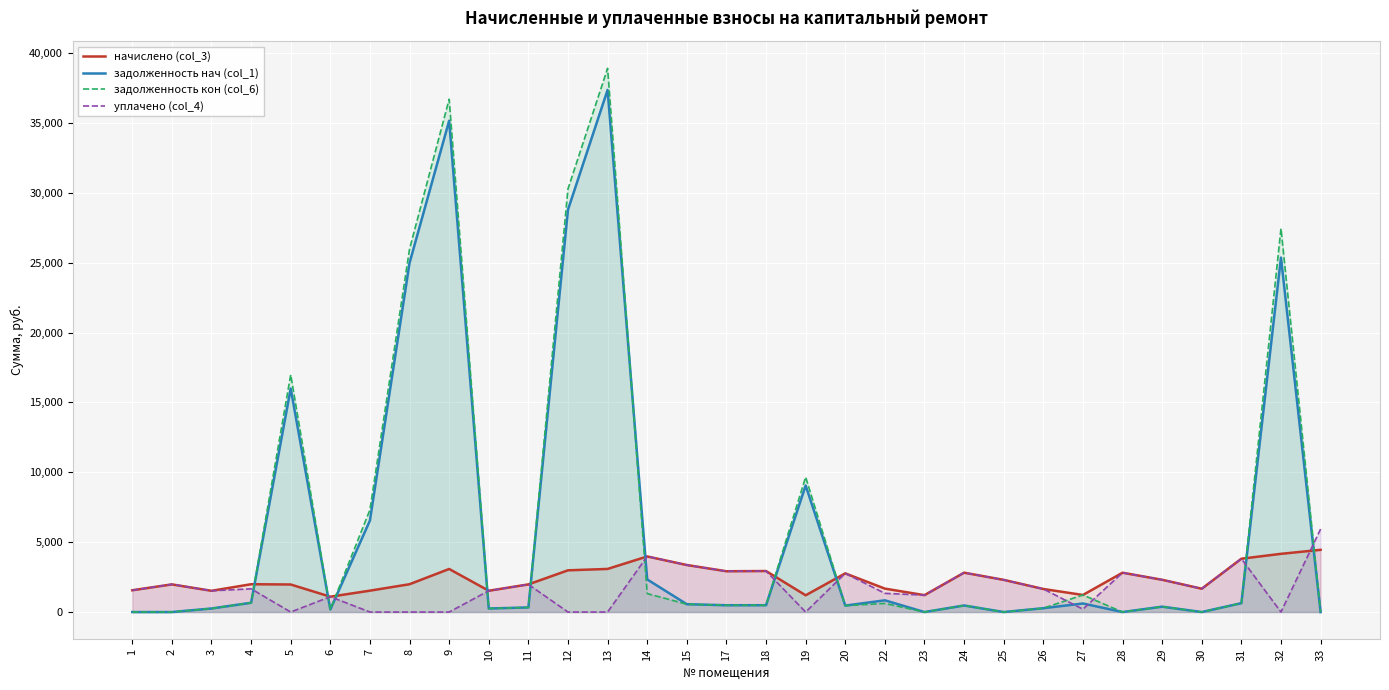

What is the total value across all series at 29?

5387.2